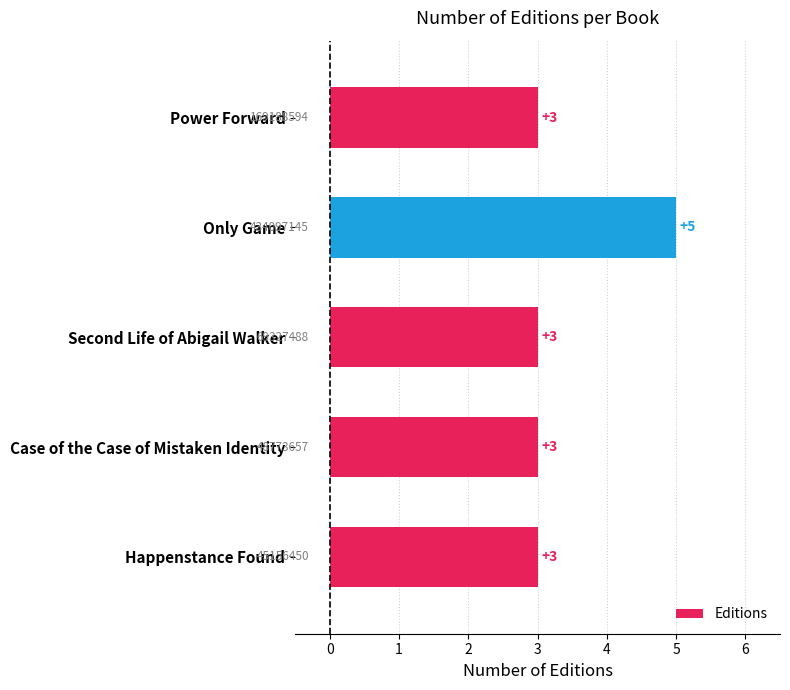

How many values are between 3 and 4?

4